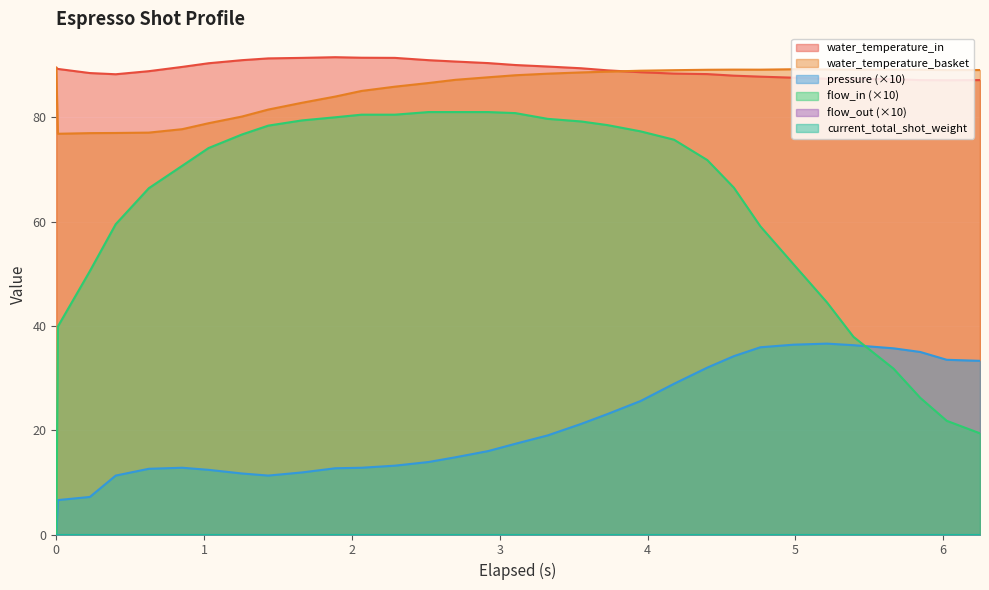

Which series has the widest spread of values?

flow_in